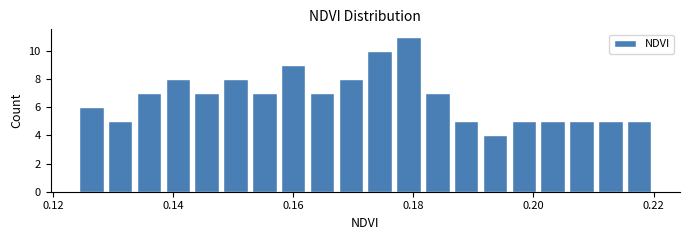

Around what value on the x-axis is the tallest bar? Give the approximate position of its centre, as read against the axis.

0.180